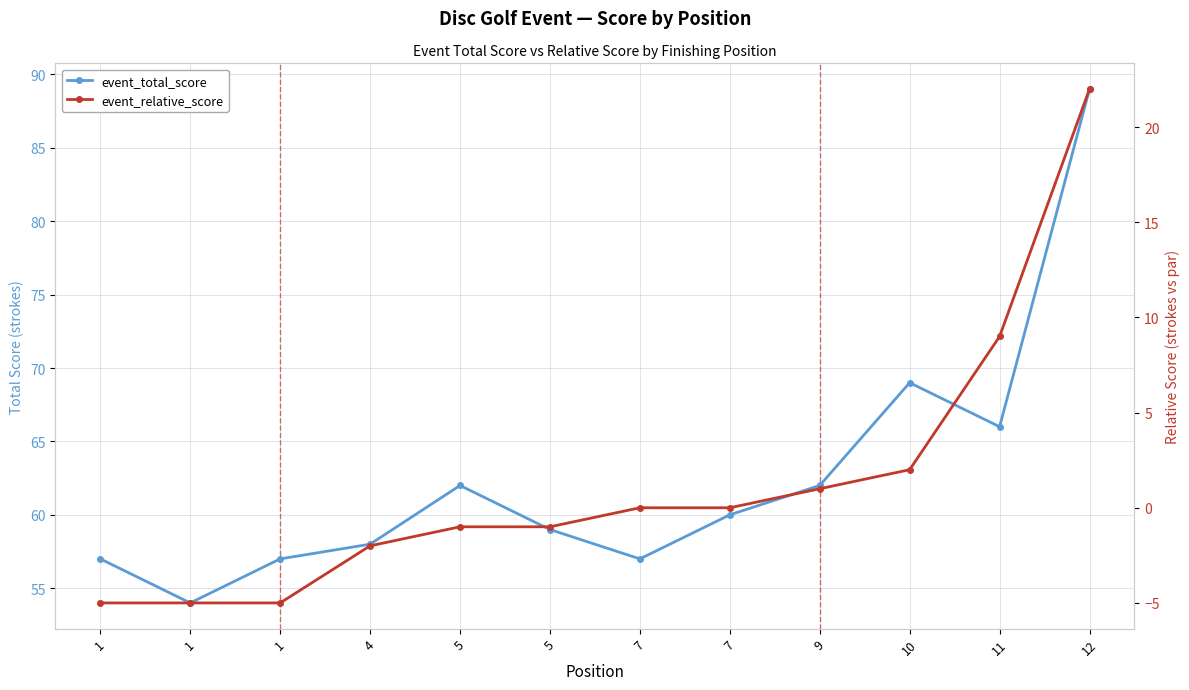

What is the difference between the event_relative_score values at 10 and 7?

2